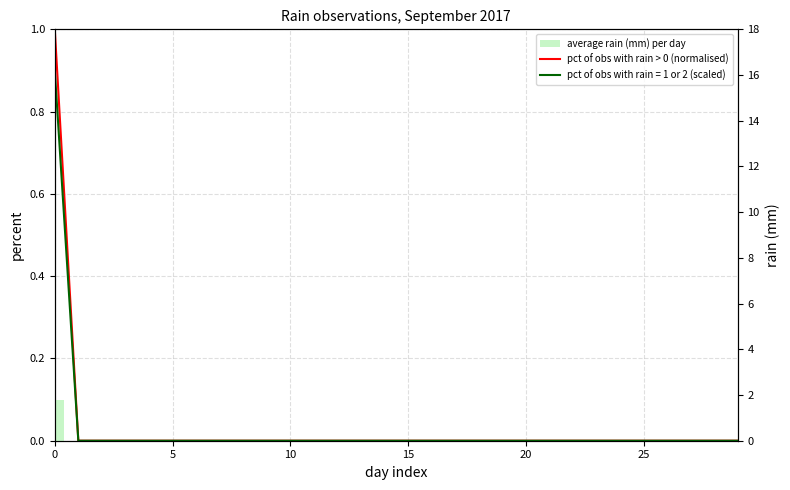

Are the bars grouped side by side (vs. stacked)?

Yes